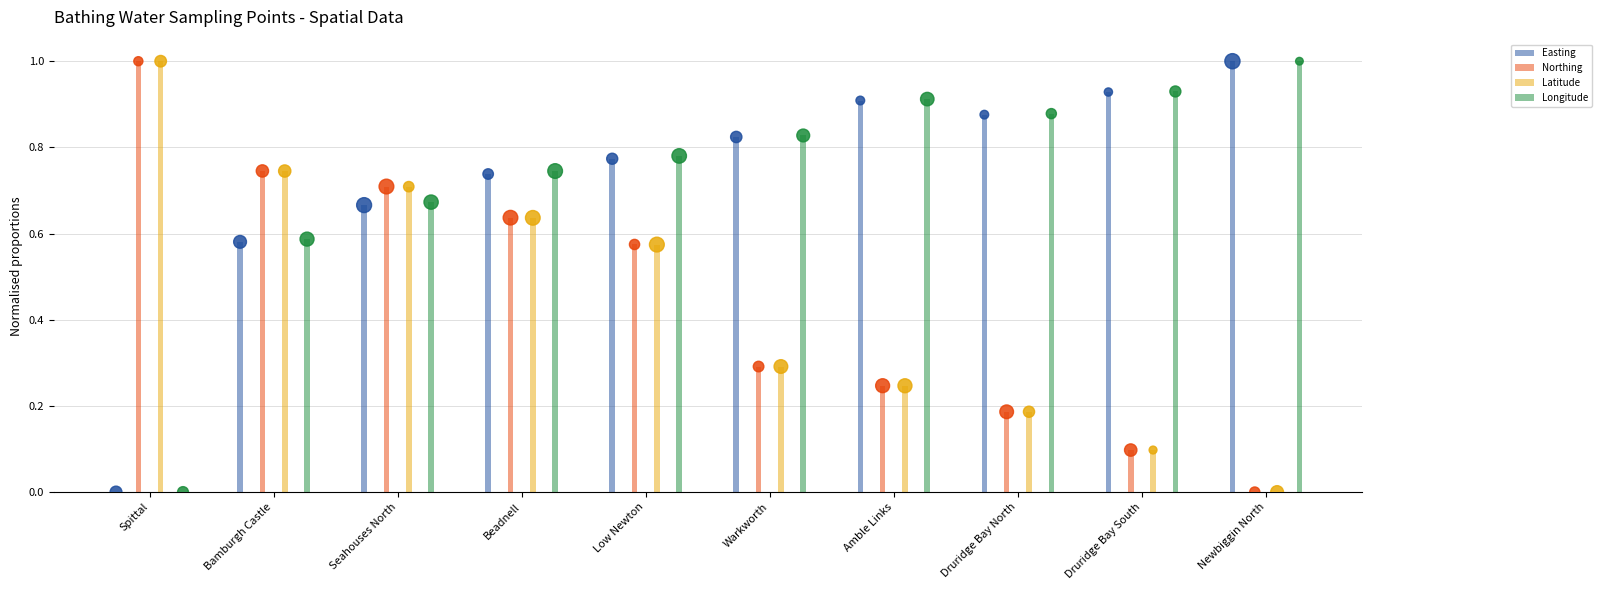

Is the value of Longitude at Low Newton greater than the value of Latitude at Low Newton?

Yes